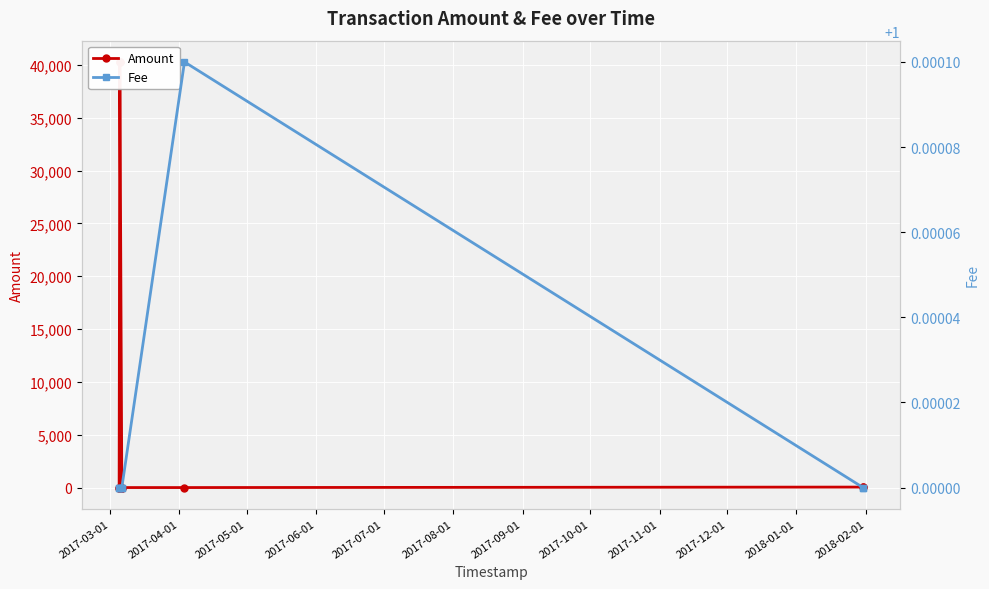

What is the sum of the Fee values at 2017-09-01 and 2017-10-01?

2.0